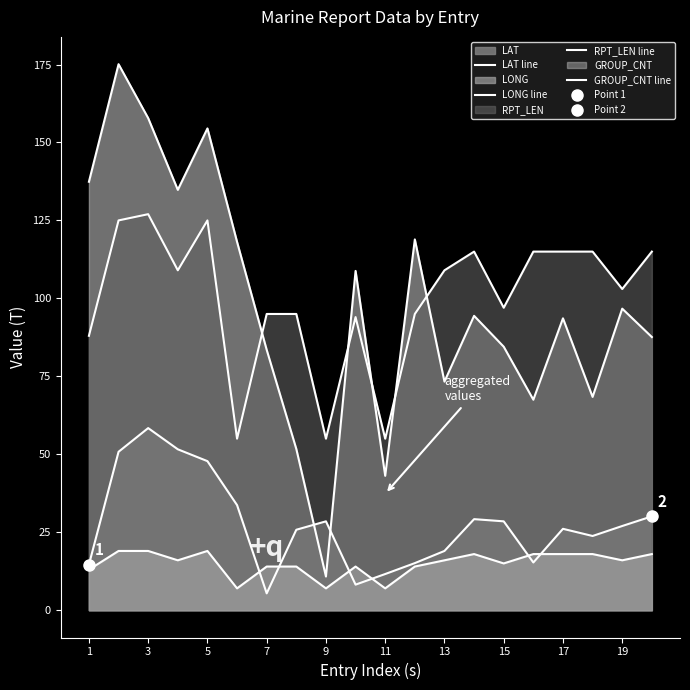

Is it true that RPT_LEN line equals 45.0 at 19?

False